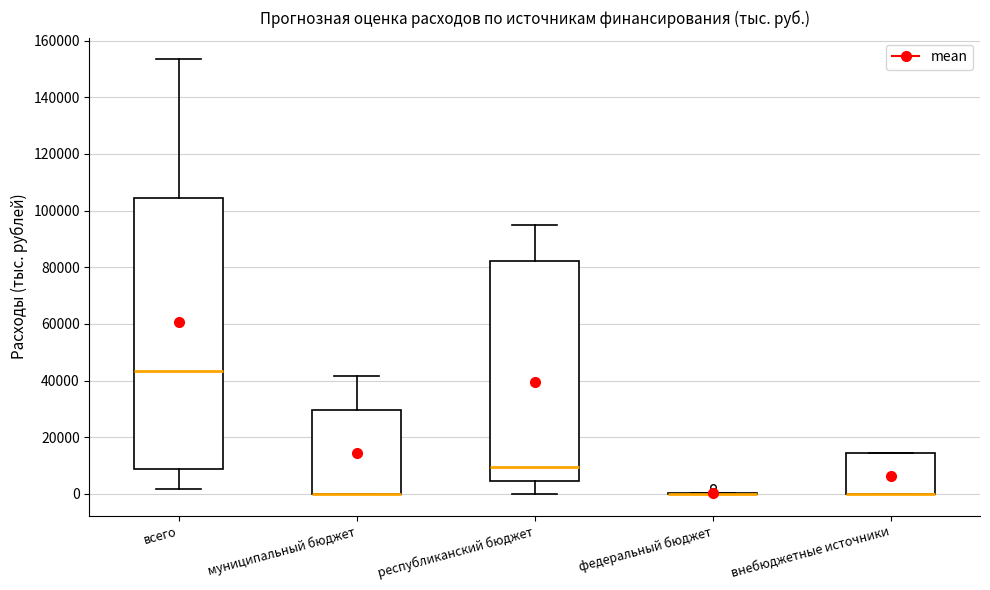

Reading left to right, transcribe this box plot: for each box, give where its median line is, the range the box spans, and where its two whiskers end, as read against the y-axis. The values are not printed on the chart, so give them approximately, as read against the axis.

всего: median 44000, box 8000 to 104000, whiskers 2000 to 154000
муниципальный бюджет: median 0 (drawn on the box's lower edge), box 0 to 30000, whiskers 0 to 42000
республиканский бюджет: median 10000, box 4000 to 82000, whiskers 0 to 94000
федеральный бюджет: box collapsed to a line at 0, whiskers 0 to 0
внебюджетные источники: median 0 (drawn on the box's lower edge), box 0 to 14000, whiskers 0 to 14000